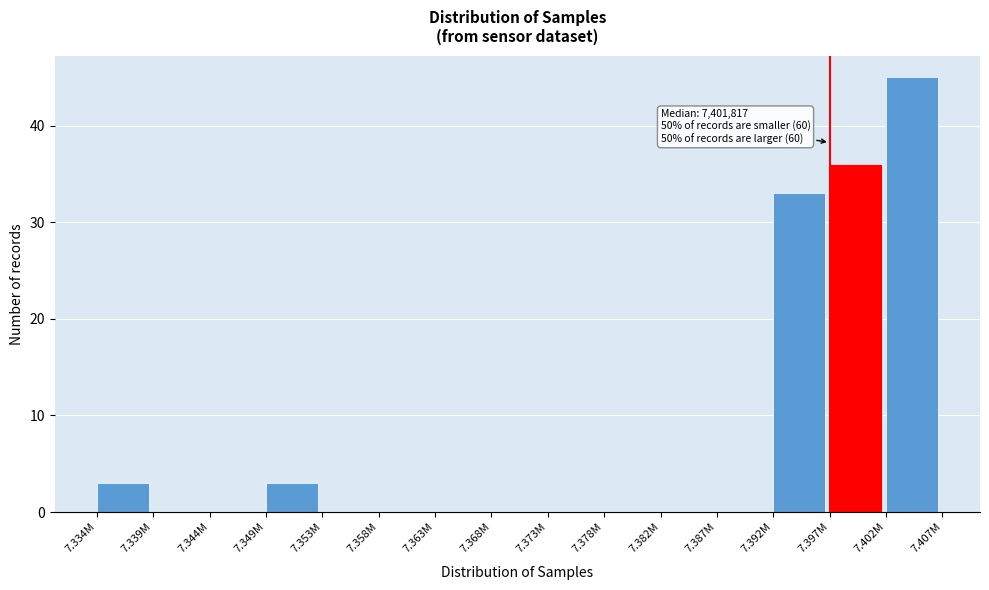

Reading right to left, transcribe all the data shown in this chart.

7.402M=45	7.397M=36	7.392M=33	7.387M=0	7.382M=0	7.378M=0	7.373M=0	7.368M=0	7.363M=0	7.358M=0	7.353M=0	7.349M=3	7.344M=0	7.339M=0	7.334M=3